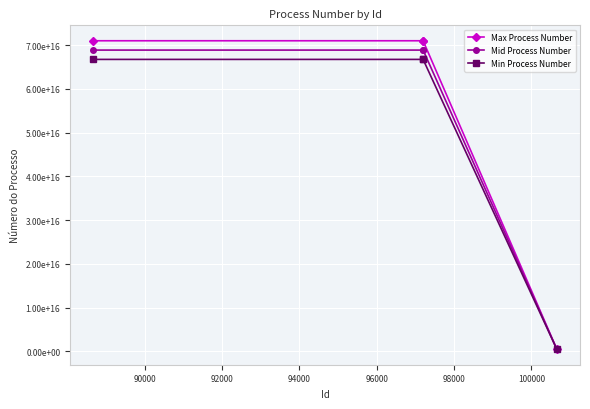

Is this an area chart (filled region under the line)?

No